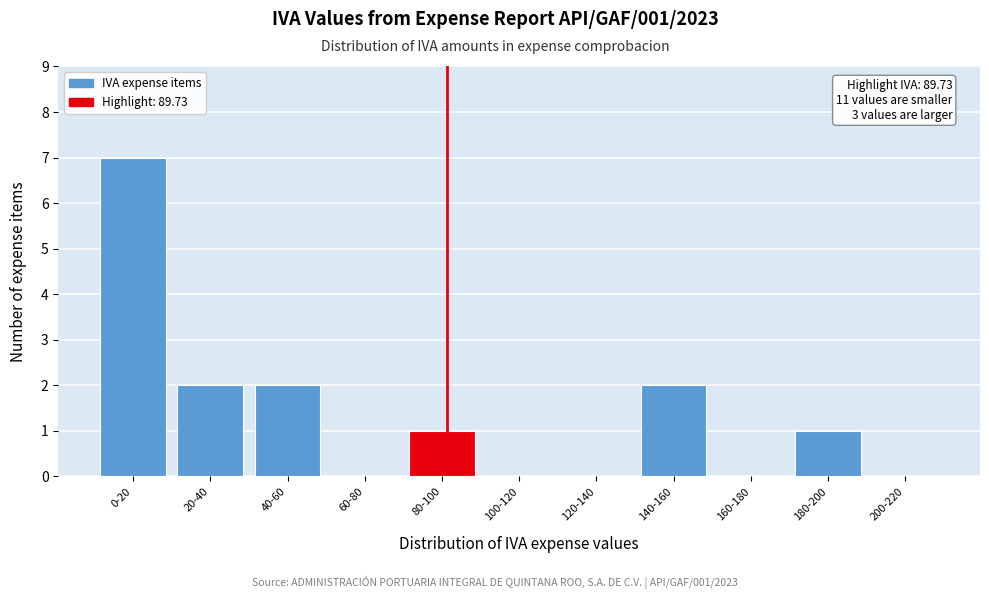

Reading left to right, list all the values displayed in this chart.

0-20=7	20-40=2	40-60=2	60-80=0	80-100=1	100-120=0	120-140=0	140-160=2	160-180=0	180-200=1	200-220=0